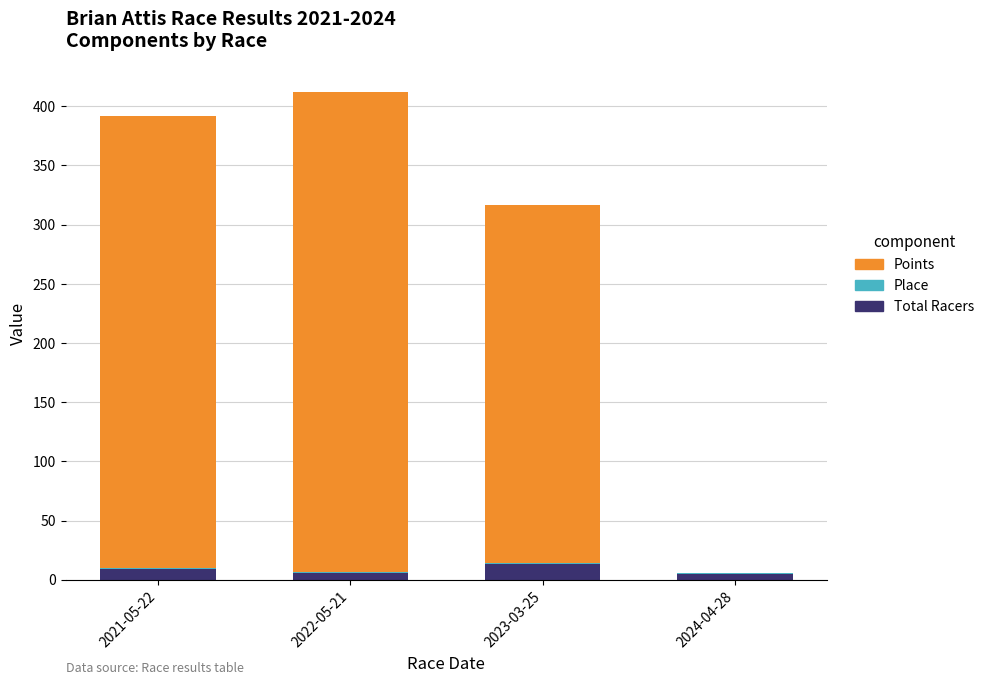

True or false: Total Racers has a value of 5.0 at 2024-04-28.

True